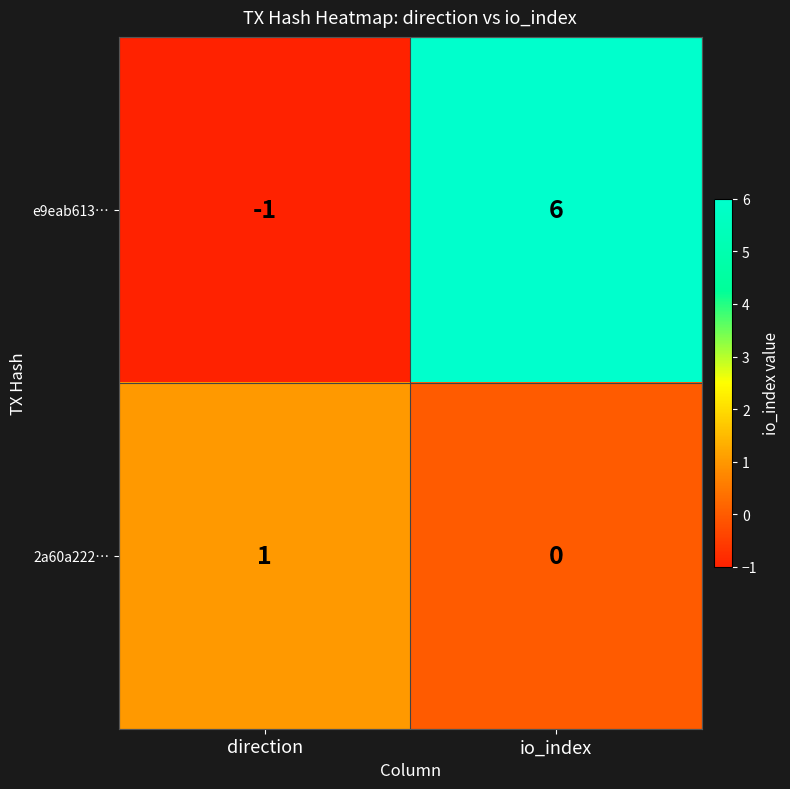

Is it true that e9eab613… equals 6 at io_index?

True